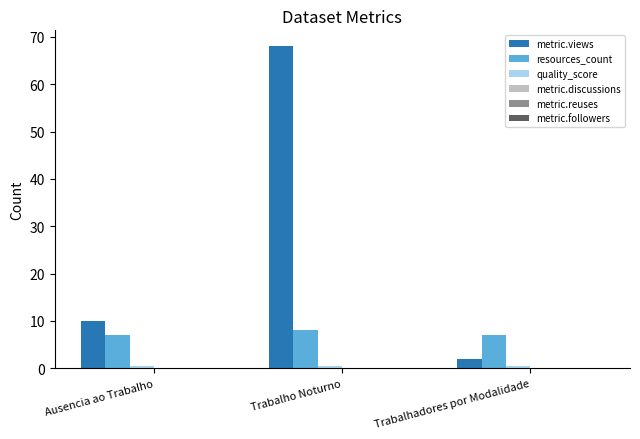

What is the difference between the highest and lowest values at Trabalho Noturno?

67.4